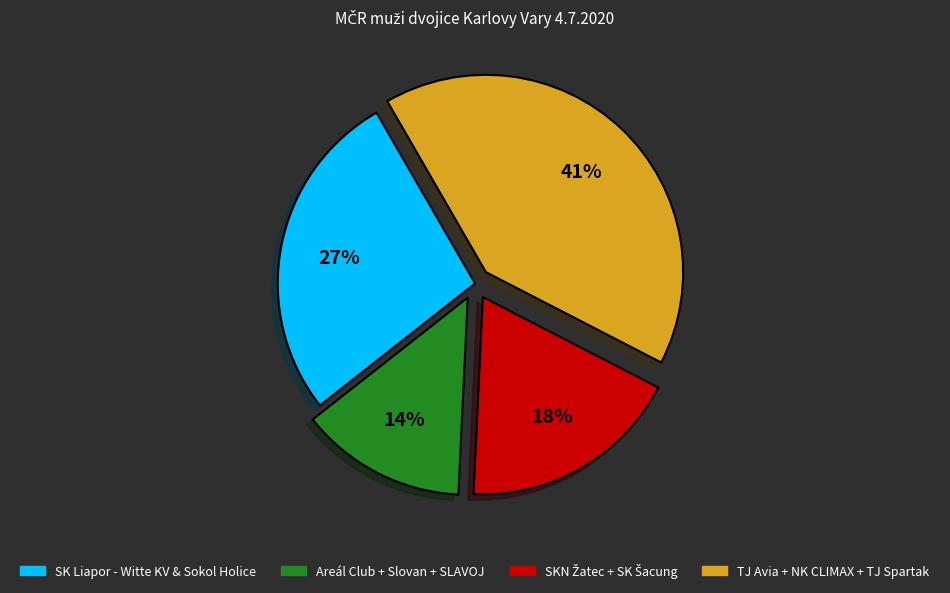

To the nearest percent, what percentage of the pie is SK Liapor - Witte KV & Sokol Holice?

27%